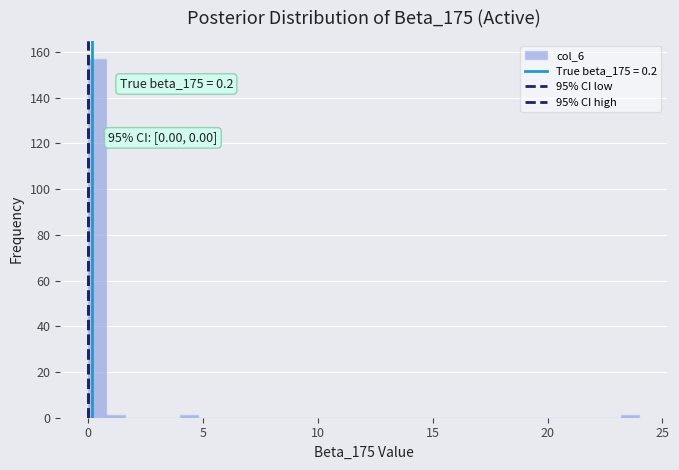

Read against the x-axis, roughly where is the centre of the tallest bar?

0.5